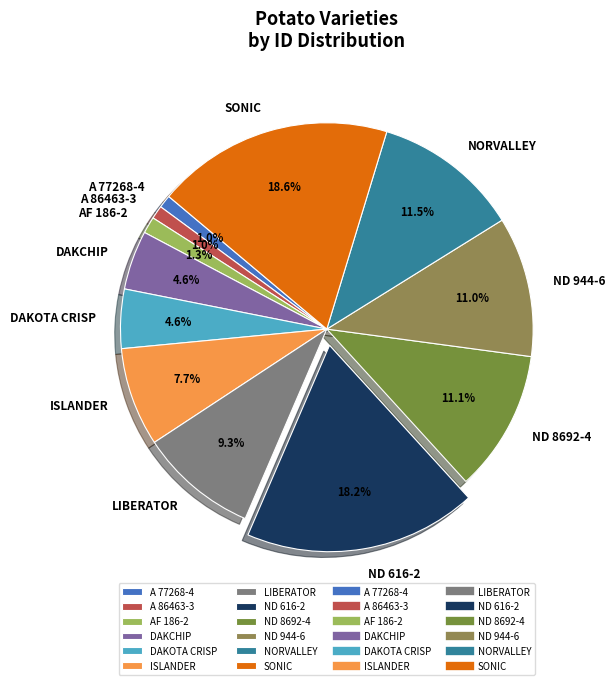

Between LIBERATOR and AF 186-2, which is larger?

LIBERATOR